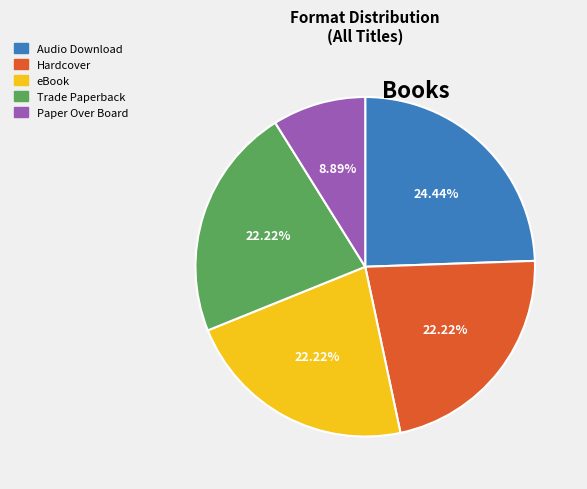

What is the smallest slice in the pie chart?

Paper Over Board